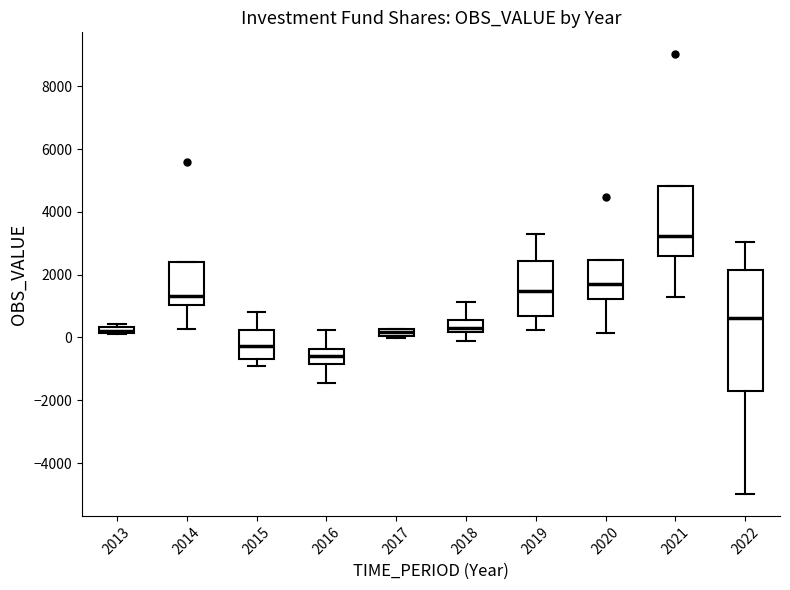

Which box has the lowest median line?

2016